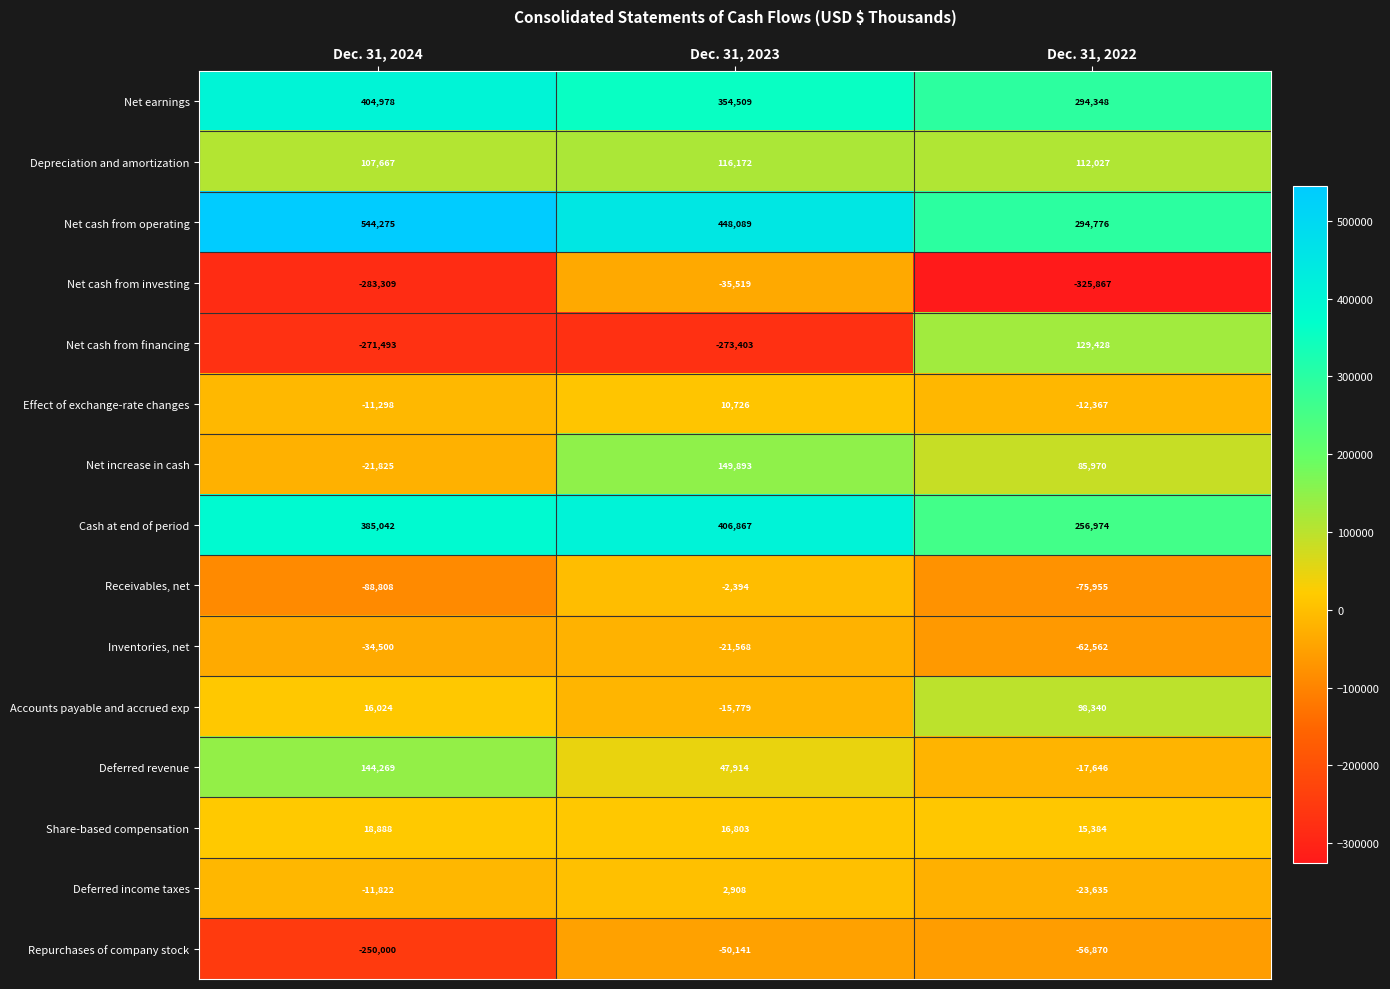

Rank the series by their maximum value, from lowest to highest.

Repurchases of company stock, Net cash from investing, Inventories, net, Receivables, net, Deferred income taxes, Effect of exchange-rate changes, Share-based compensation, Accounts payable and accrued exp, Depreciation and amortization, Net cash from financing, Deferred revenue, Net increase in cash, Net earnings, Cash at end of period, Net cash from operating